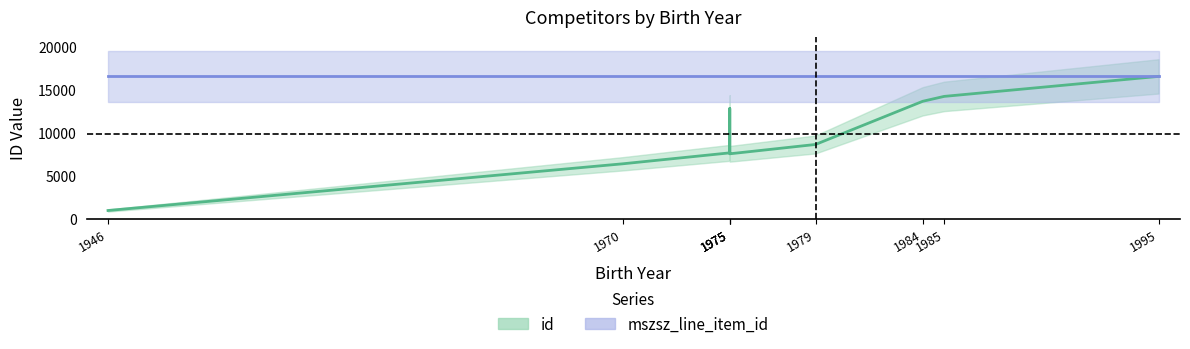

Approximately how many times larger is the value at 1975 compared to 1946?

12.7